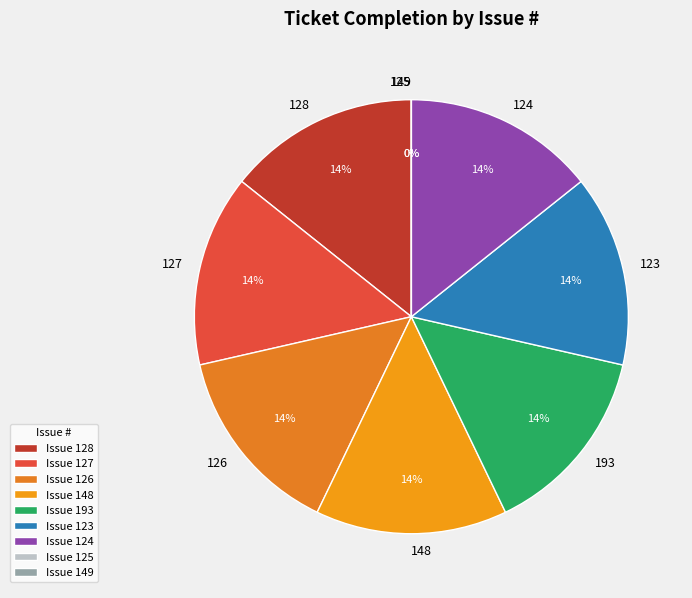

Is it true that 126 is 14% of the pie?

True